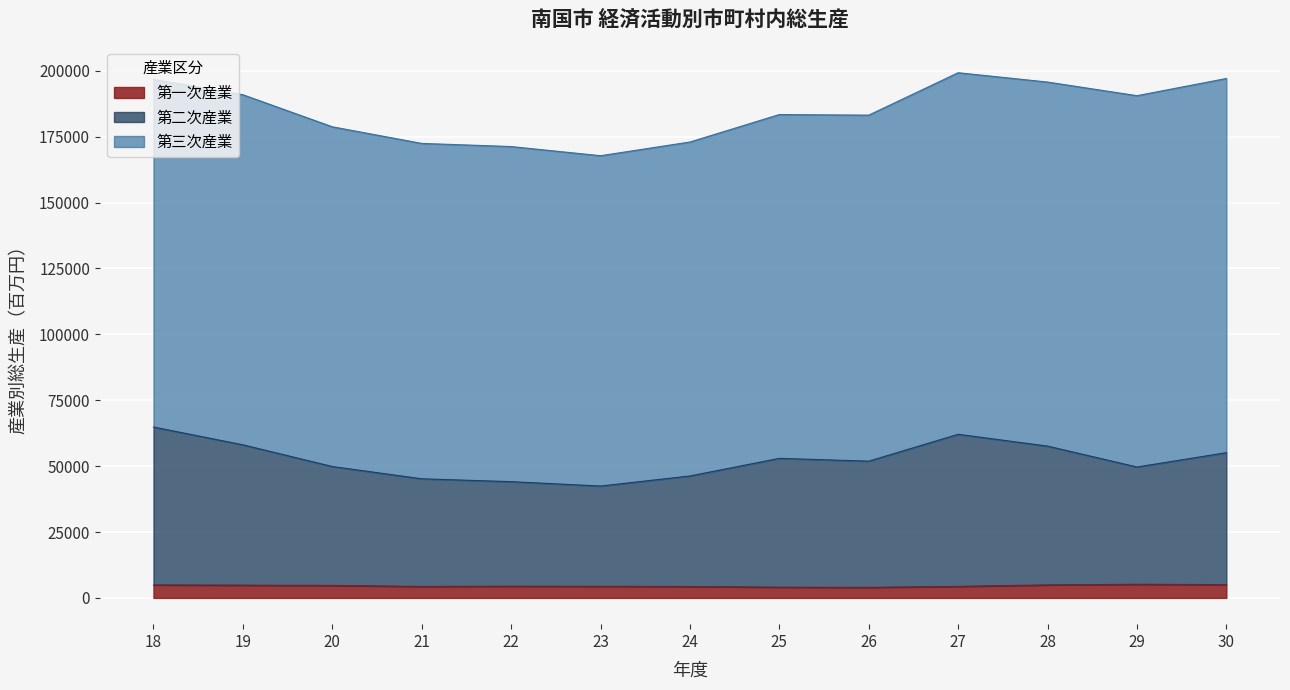

What are all the series names shown in the legend?

第一次産業, 第二次産業, 第三次産業